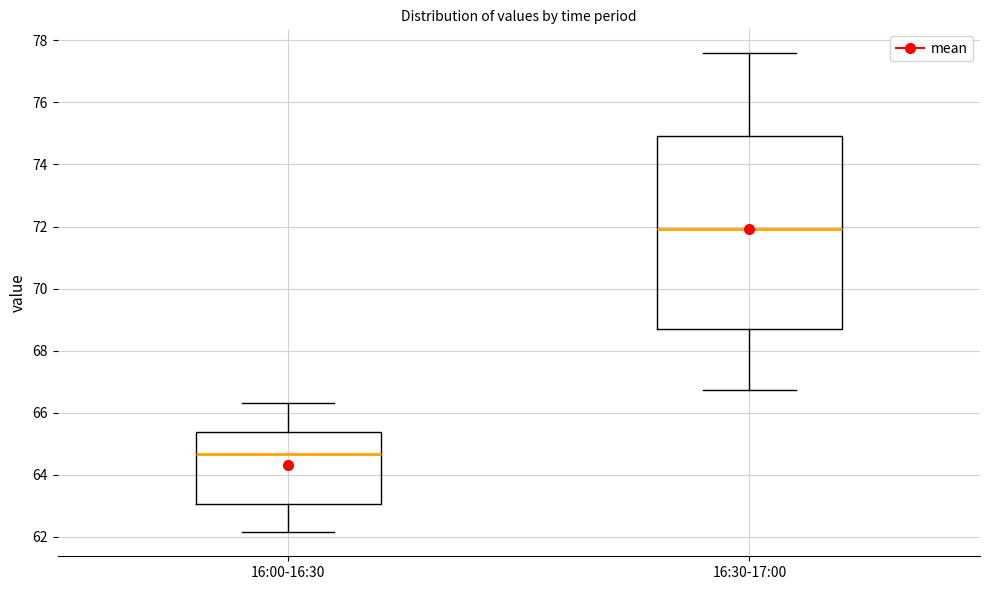

Comparing the boxes themselves (not the whiskers), which one is the tallest?

16:30-17:00